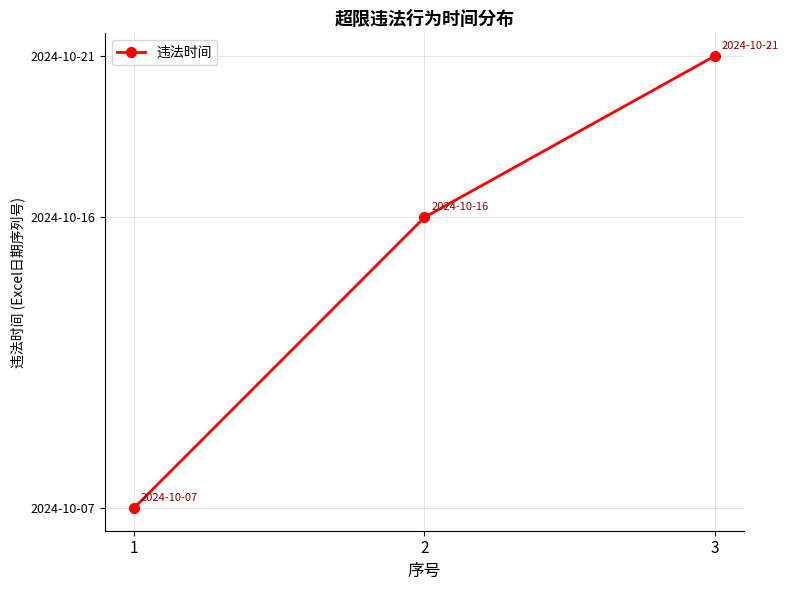

Reading left to right, what are all the values shown in this chart?

1=45572	2=45581	3=45586